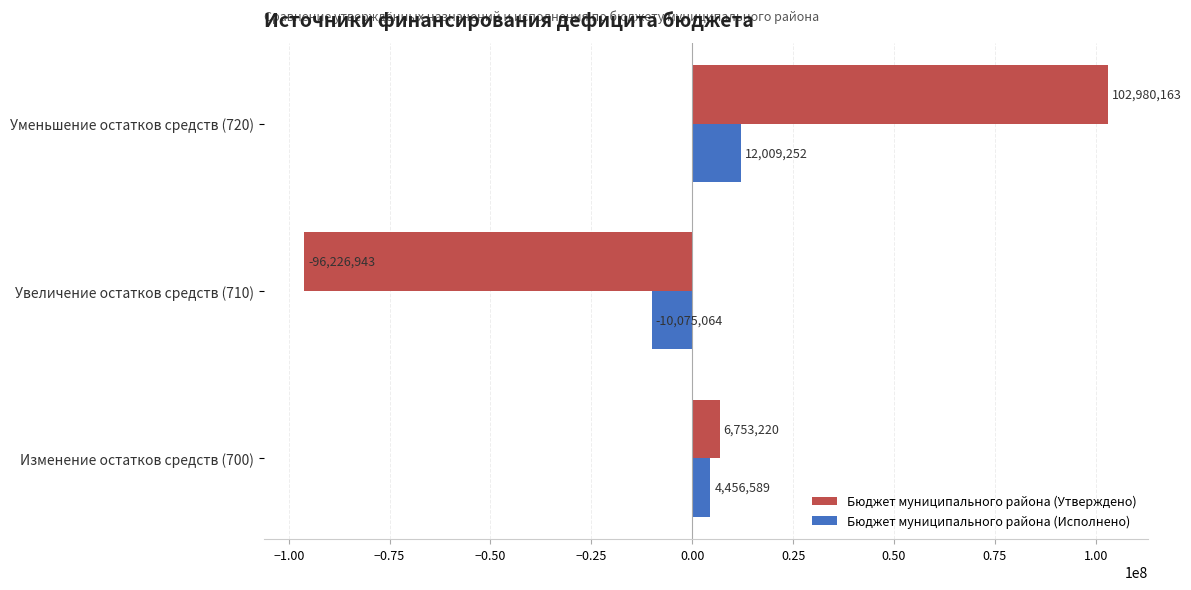

Which series has the largest total across all categories?

Бюджет муниципального района (Утверждено)